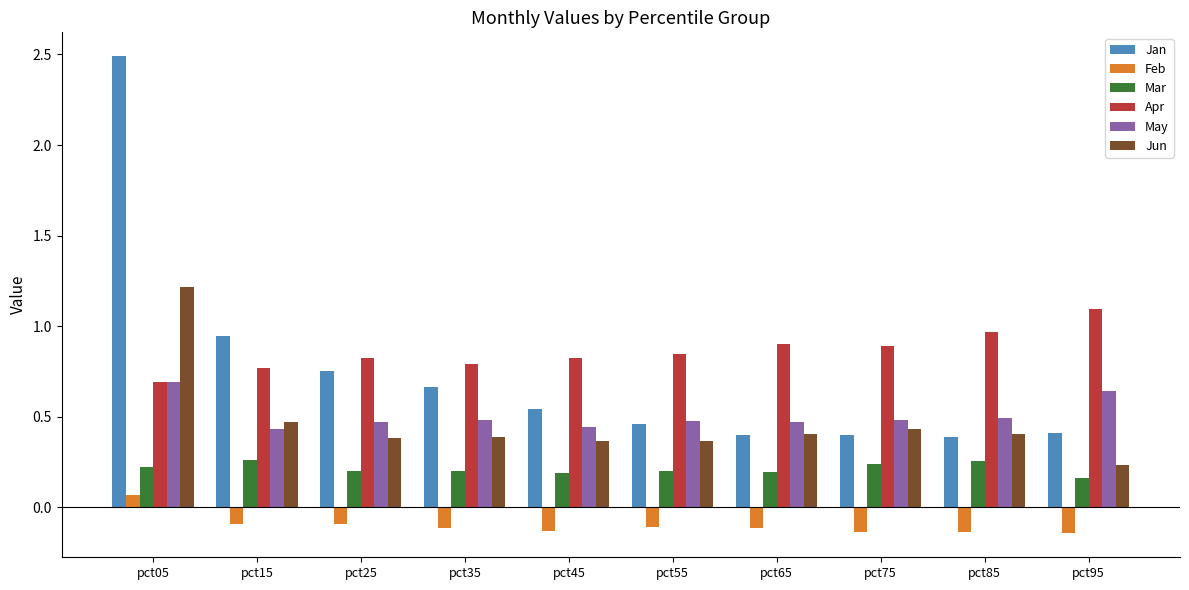

Where is Mar nearest to the value 0?

pct95